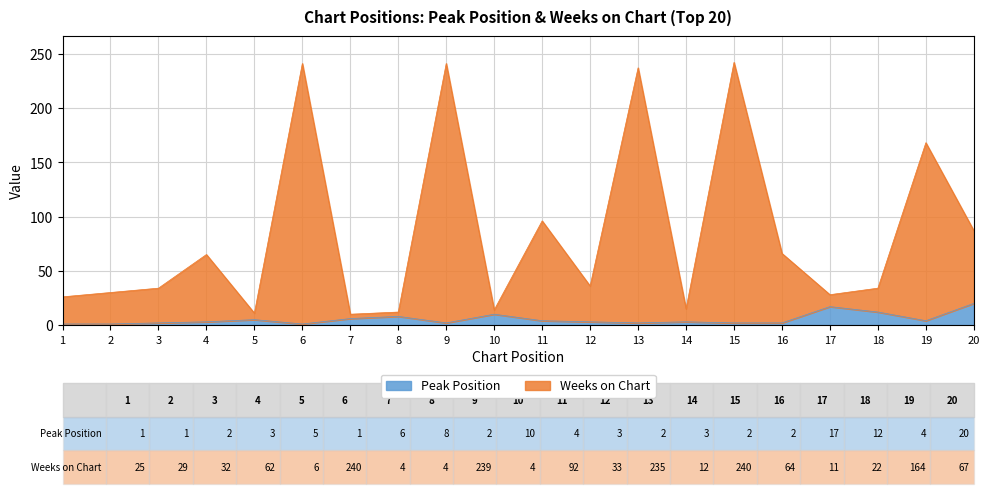

Count the number of data series in this chart.

2